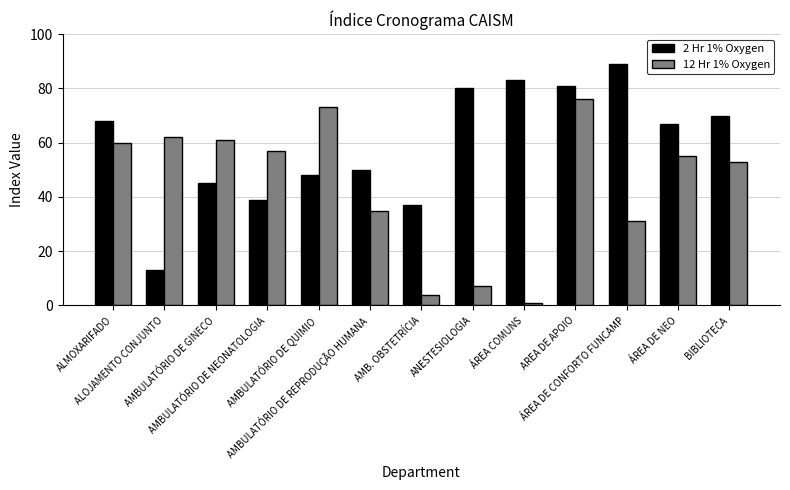

At which label does 12 Hr 1% Oxygen reach its peak?

AREA DE APOIO